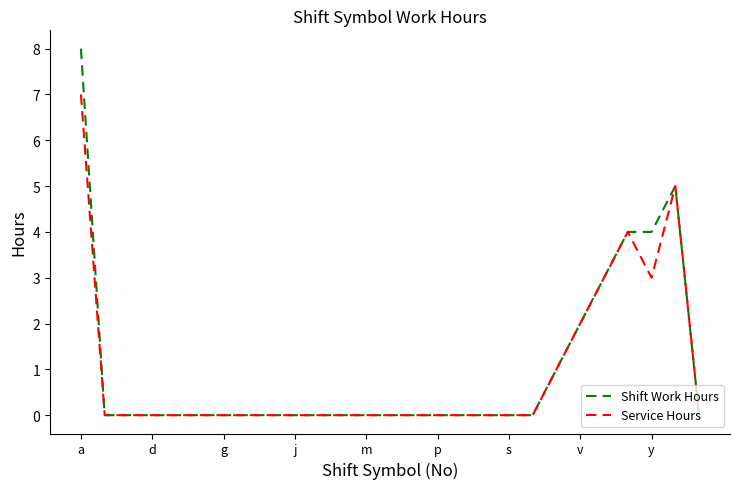

List the series in order of their peak value, lowest first.

Service Hours, Shift Work Hours